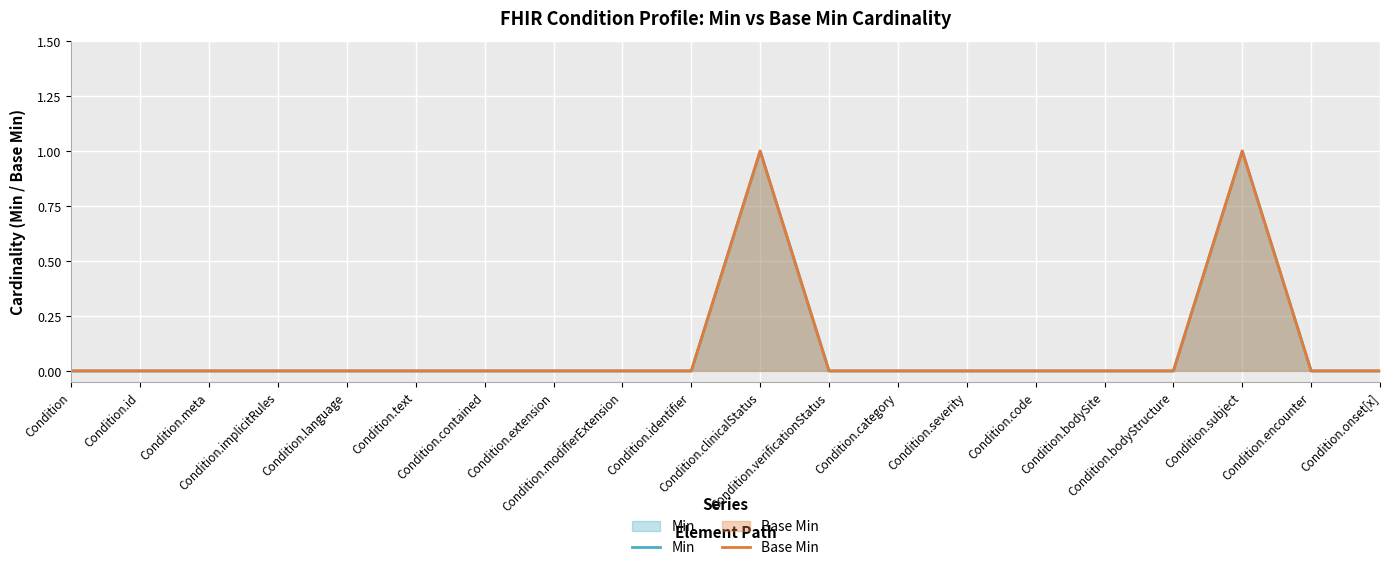

The Base Min series shows 1 at Condition. True or false?

False